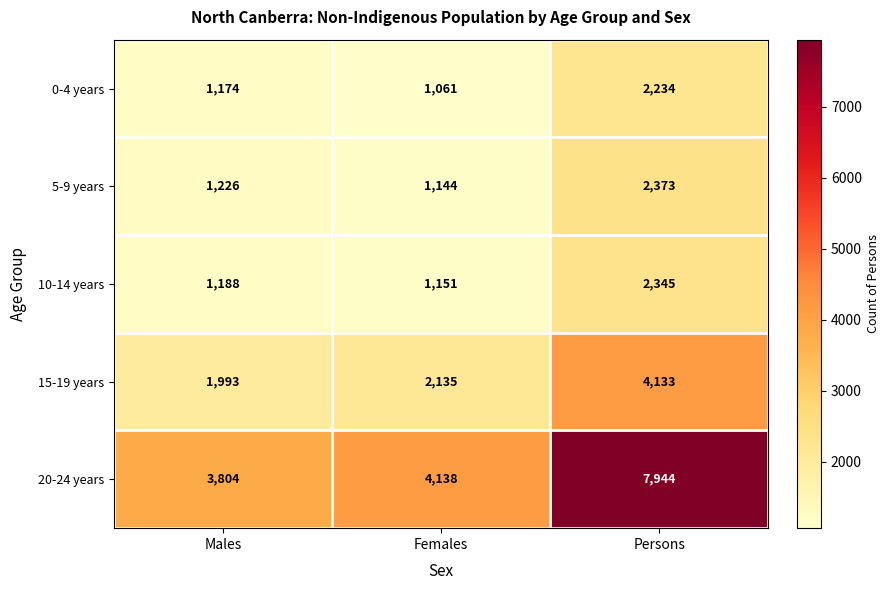

What is the minimum value shown in the chart?

1061